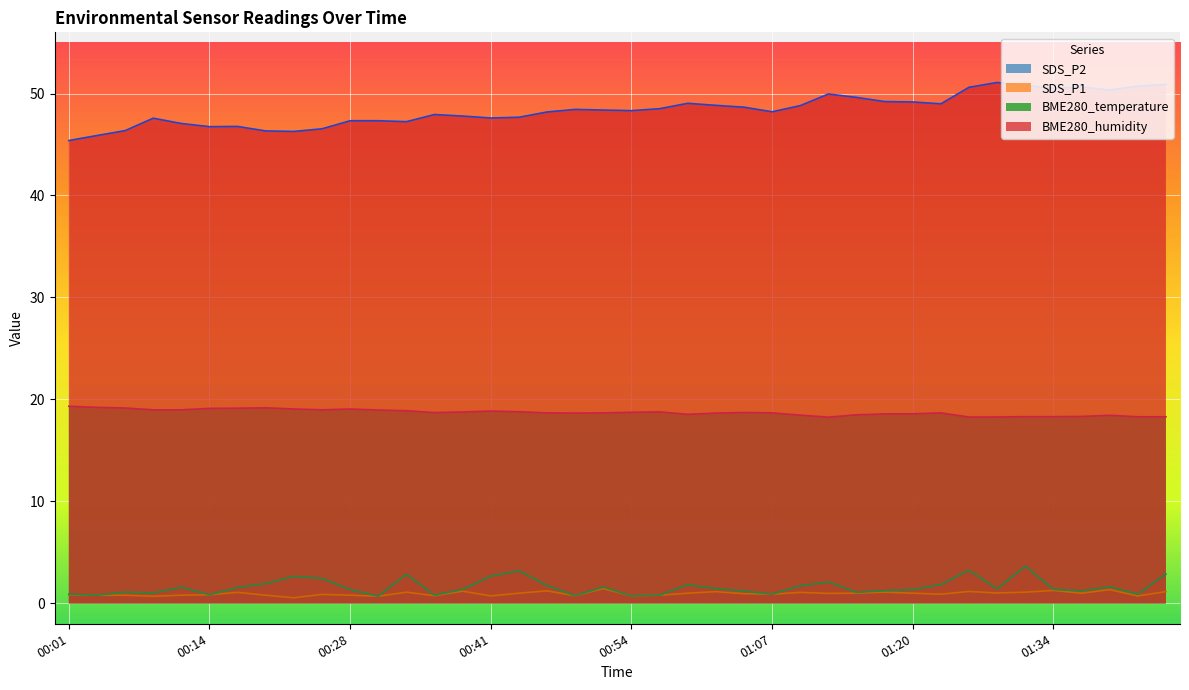

How many interior local peaks does the SDS_P1 series have?

11